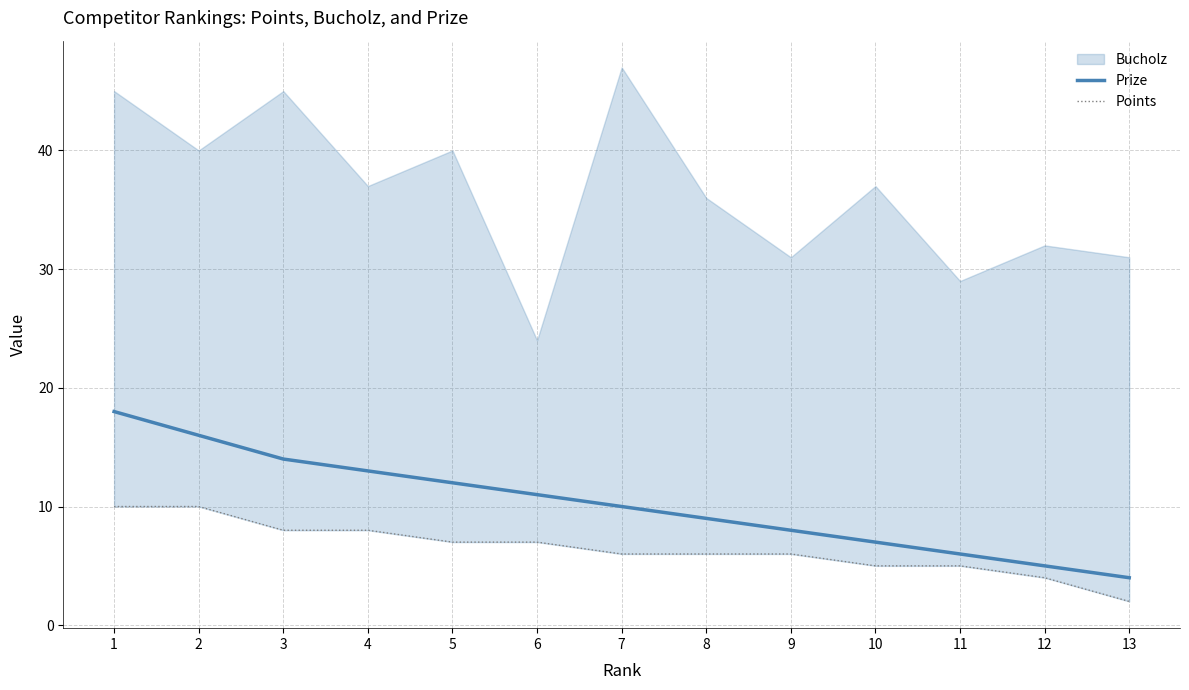

True or false: Prize has a value of 26 at 2.

False